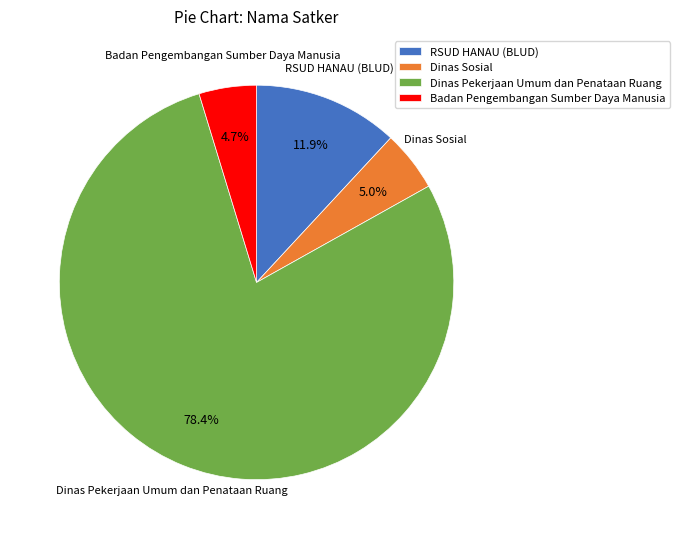

Which category has the biggest portion of the pie?

Dinas Pekerjaan Umum dan Penataan Ruang